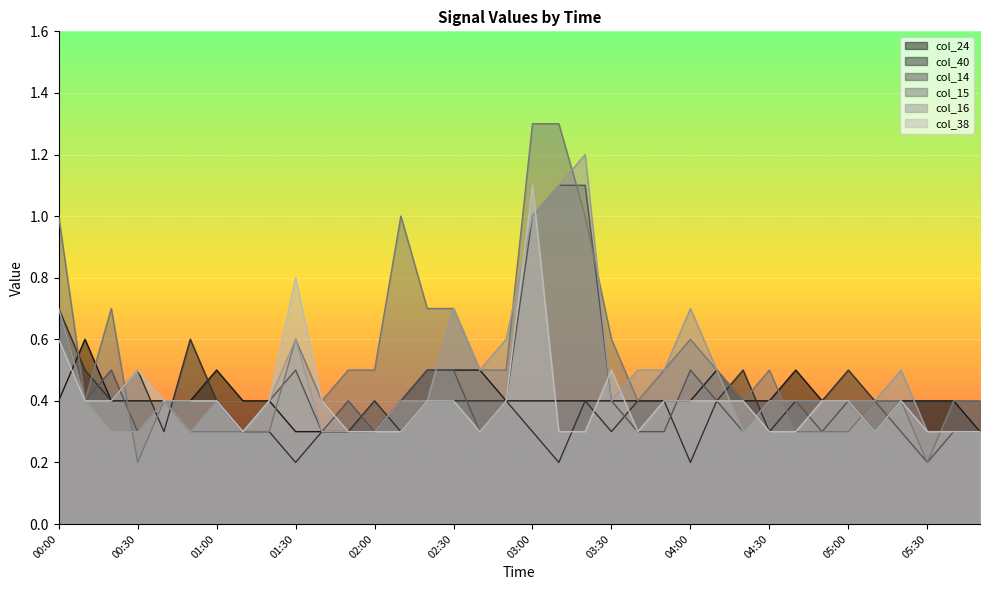

What are all the series names shown in the legend?

col_24, col_40, col_14, col_15, col_16, col_38